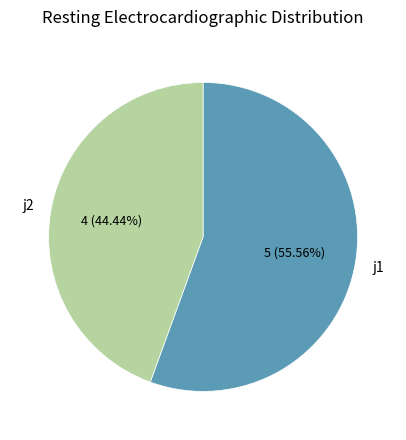

What is the smallest slice in the pie chart?

j2